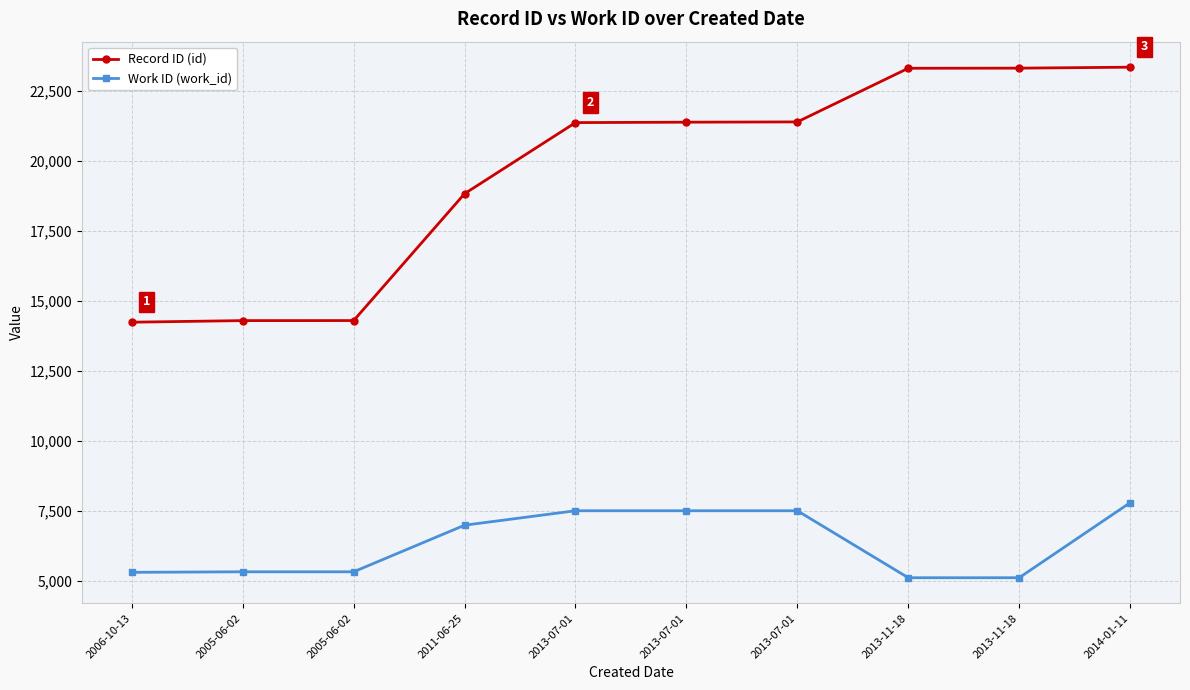

Which series has the widest spread of values?

Record ID (id)